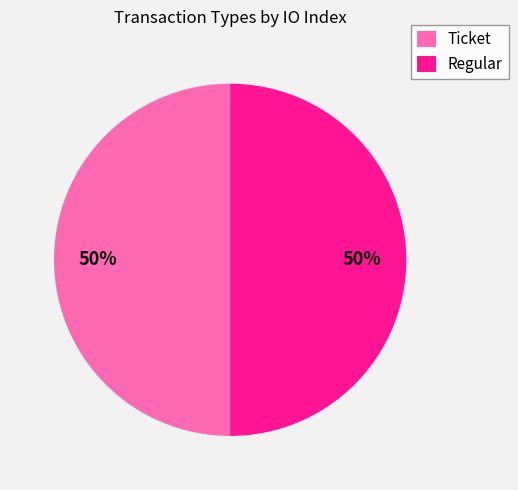

What is the ratio of the value at Regular to the value at Ticket?

1.0